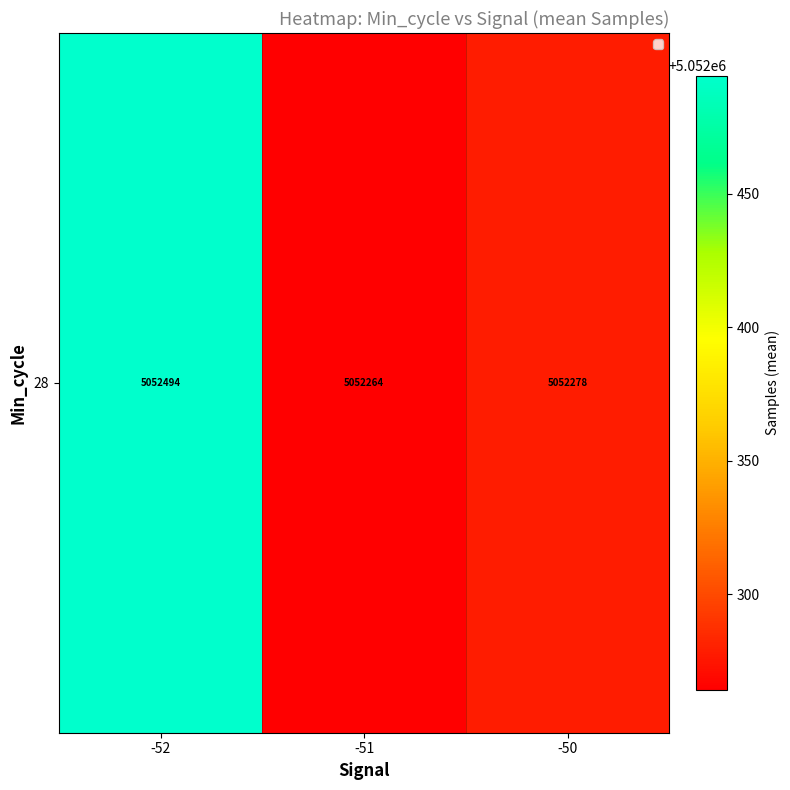

Read the value at -51.

5052264.2